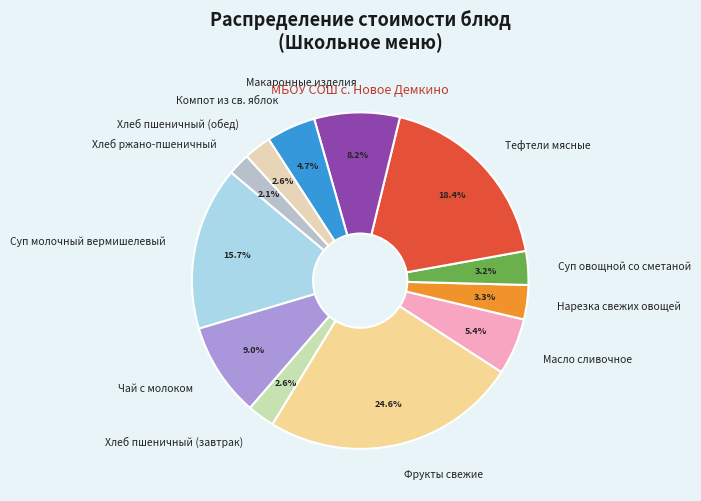

To the nearest percent, what portion does Чай с молоком represent?

9%